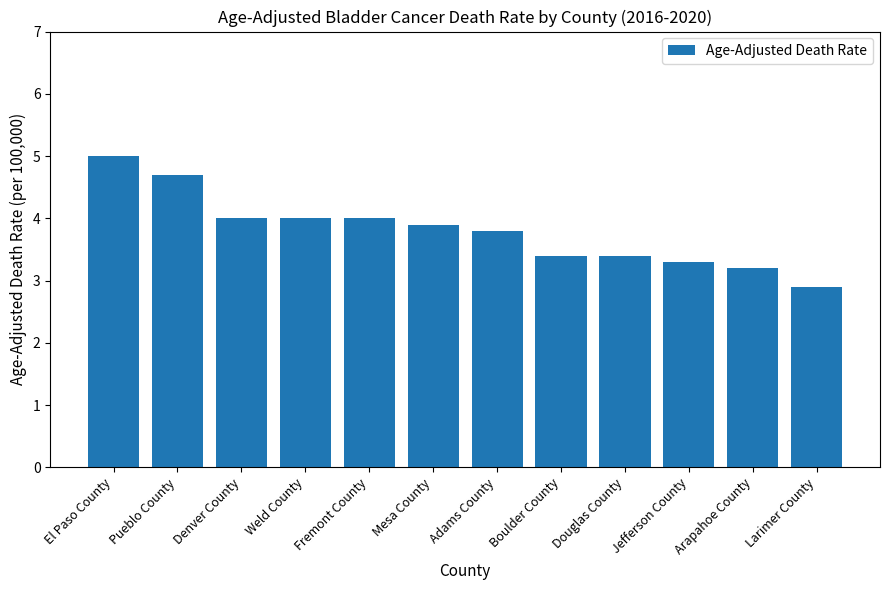

What is the ratio of the value at El Paso County to the value at Douglas County?

1.5